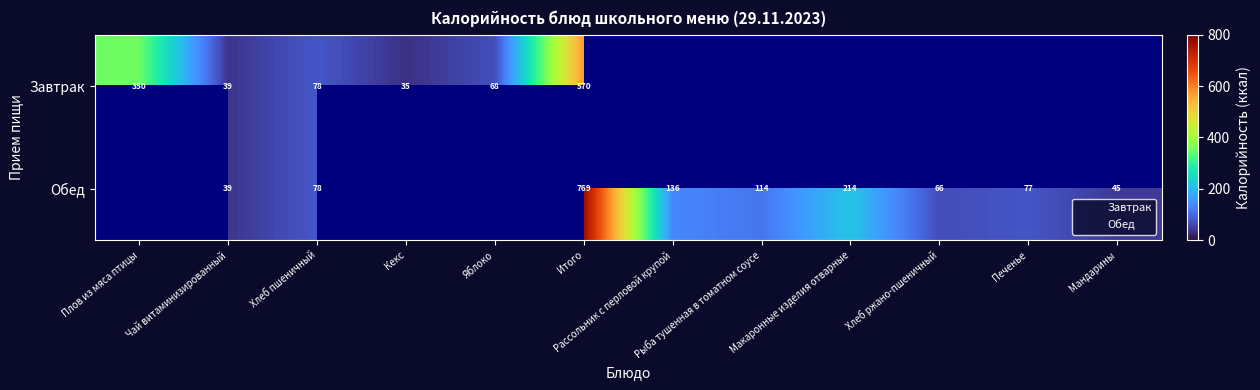

Is the value of Обед at Мандарины greater than the value of Завтрак at Плов из мяса птицы?

No